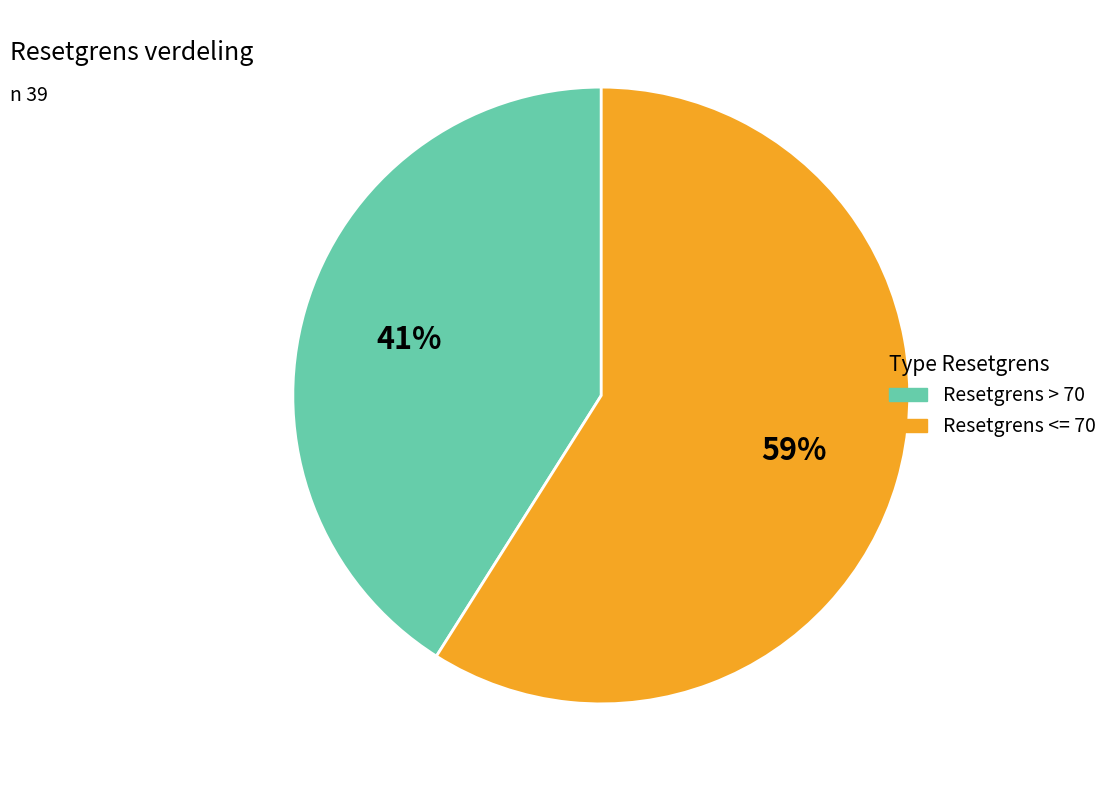

How many segments does this pie chart have?

2